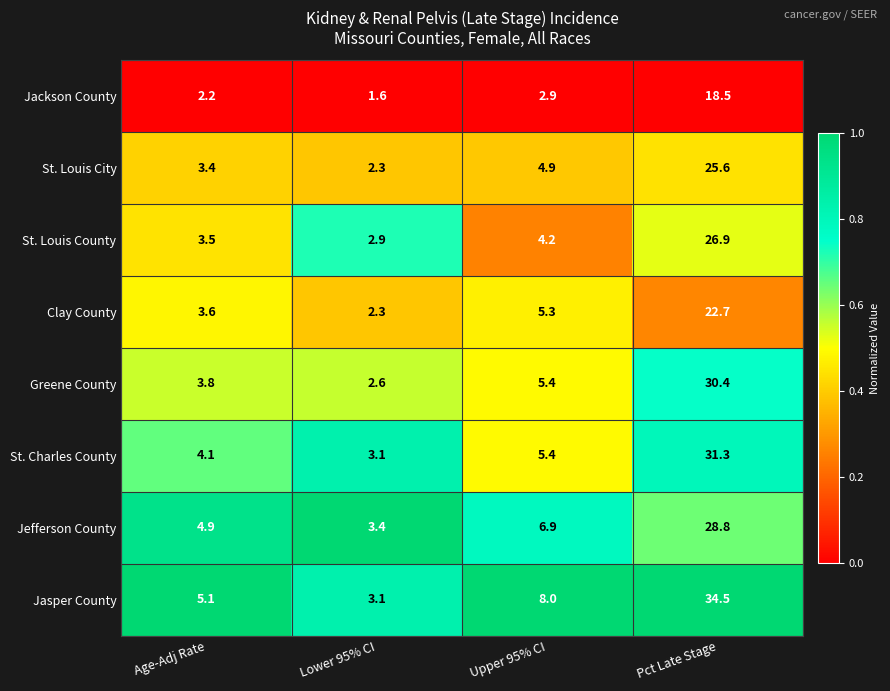

What is the sum of the St. Charles County values at Pct Late Stage and Age-Adj Rate?

35.4